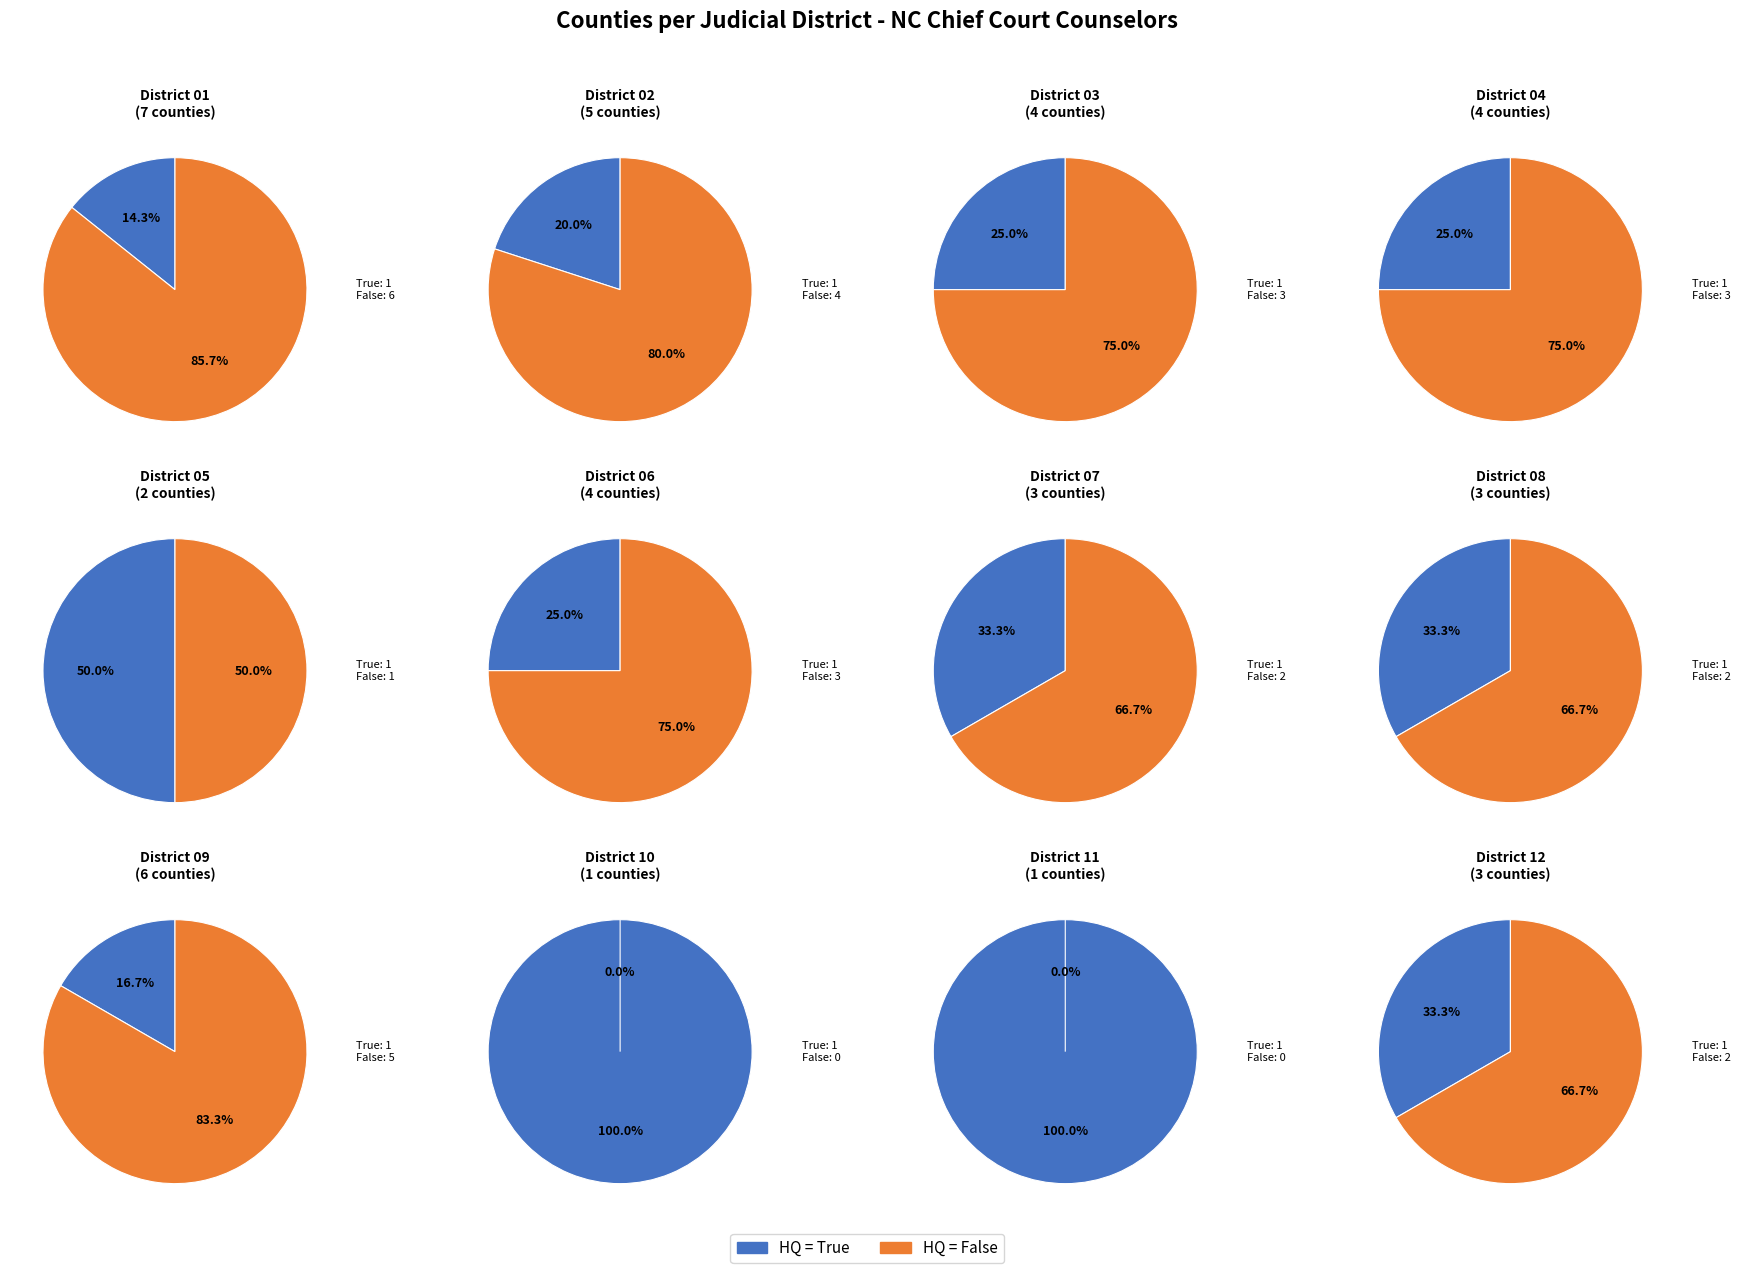

Combined, what portion of the pie is District 06 and District 12?

16.3%